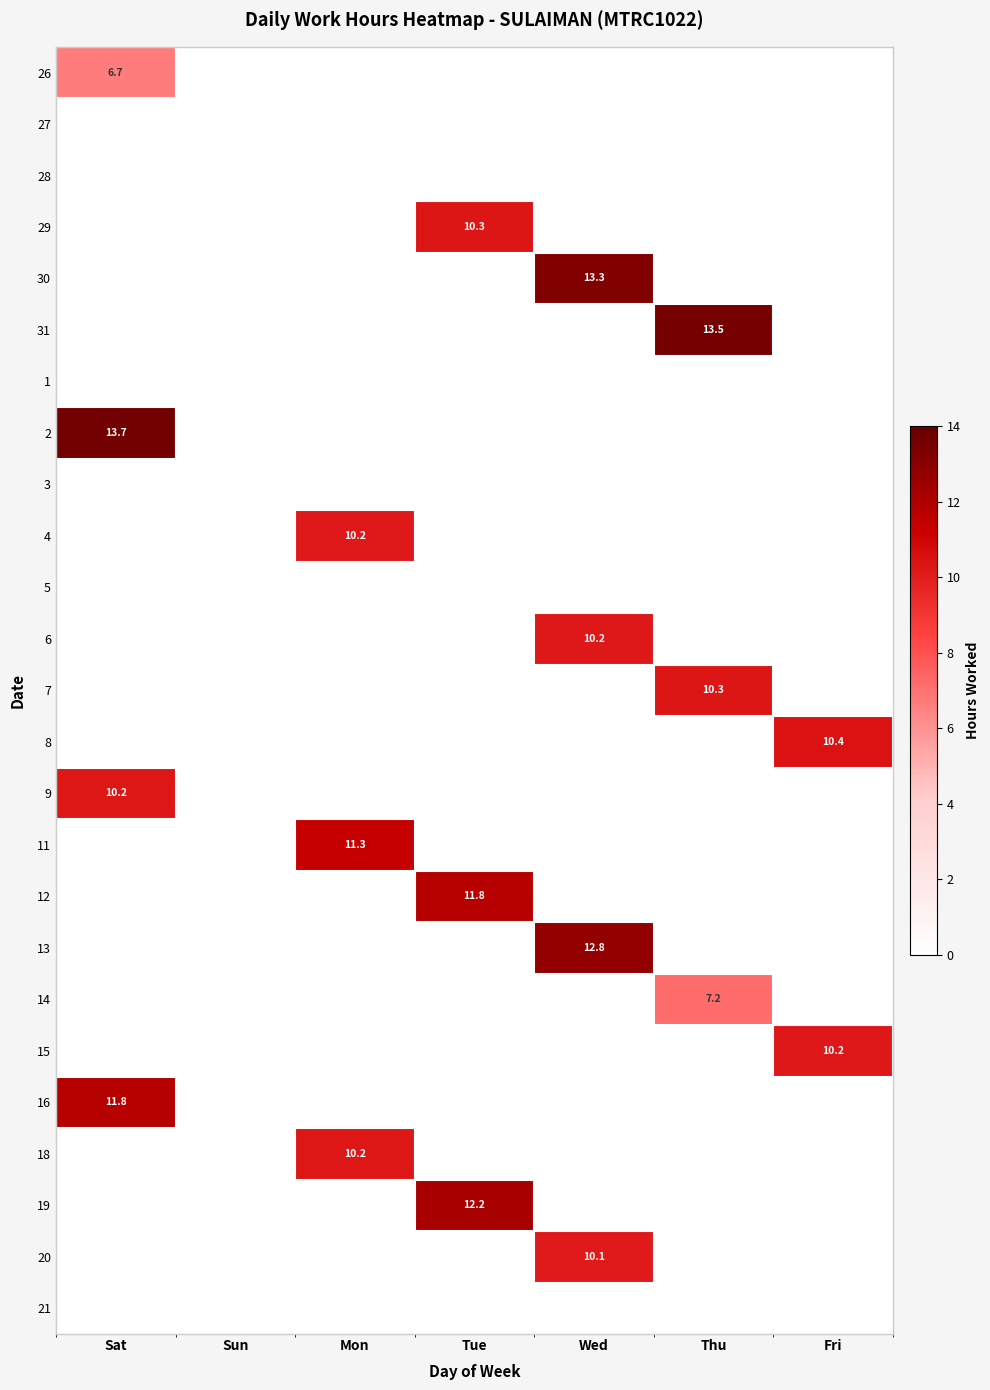

What is the sum of all 15 values?

10.2